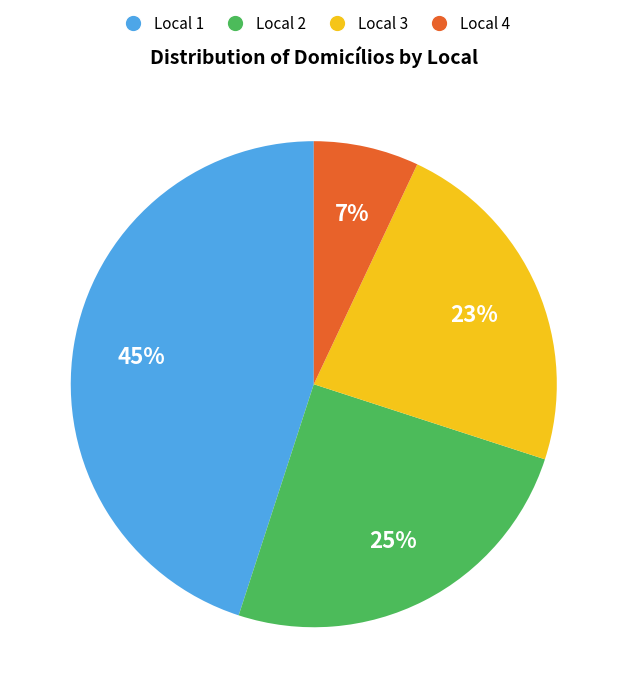

What is the smallest slice in the pie chart?

Local 4